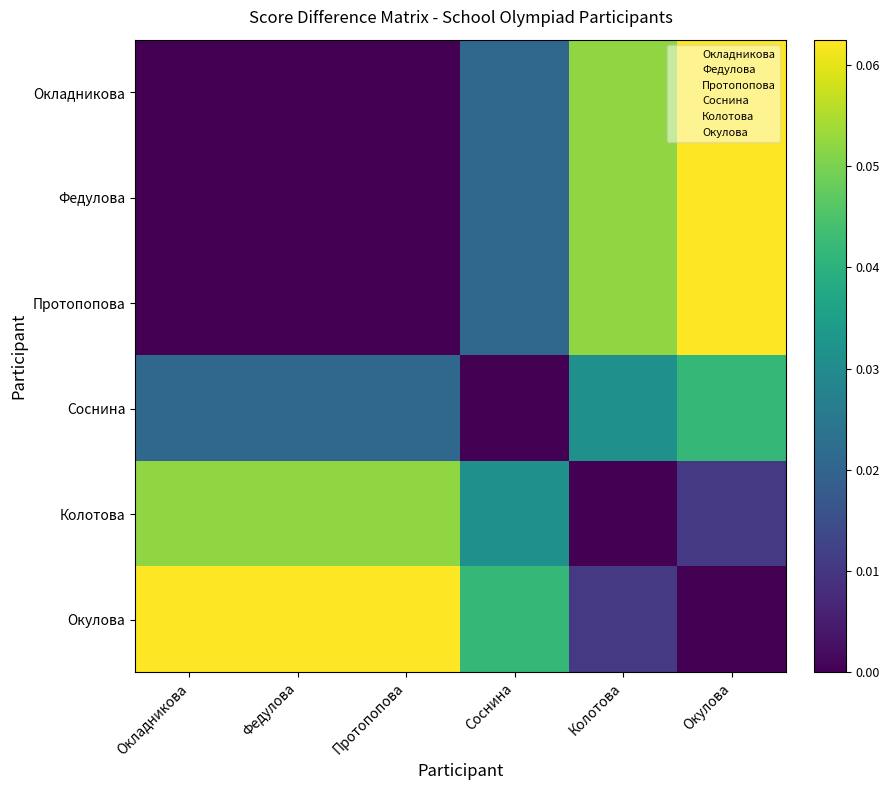

Reading left to right, transcribe all the data shown in this chart.

Окладникова: Окладникова=0.0	Федулова=0.0	Протопопова=0.0	Соснина=0.0	Колотова=0.1	Окулова=0.1
Федулова: Окладникова=0.0	Федулова=0.0	Протопопова=0.0	Соснина=0.0	Колотова=0.1	Окулова=0.1
Протопопова: Окладникова=0.0	Федулова=0.0	Протопопова=0.0	Соснина=0.0	Колотова=0.1	Окулова=0.1
Соснина: Окладникова=0.0	Федулова=0.0	Протопопова=0.0	Соснина=0.0	Колотова=0.0	Окулова=0.0
Колотова: Окладникова=0.1	Федулова=0.1	Протопопова=0.1	Соснина=0.0	Колотова=0.0	Окулова=0.0
Окулова: Окладникова=0.1	Федулова=0.1	Протопопова=0.1	Соснина=0.0	Колотова=0.0	Окулова=0.0